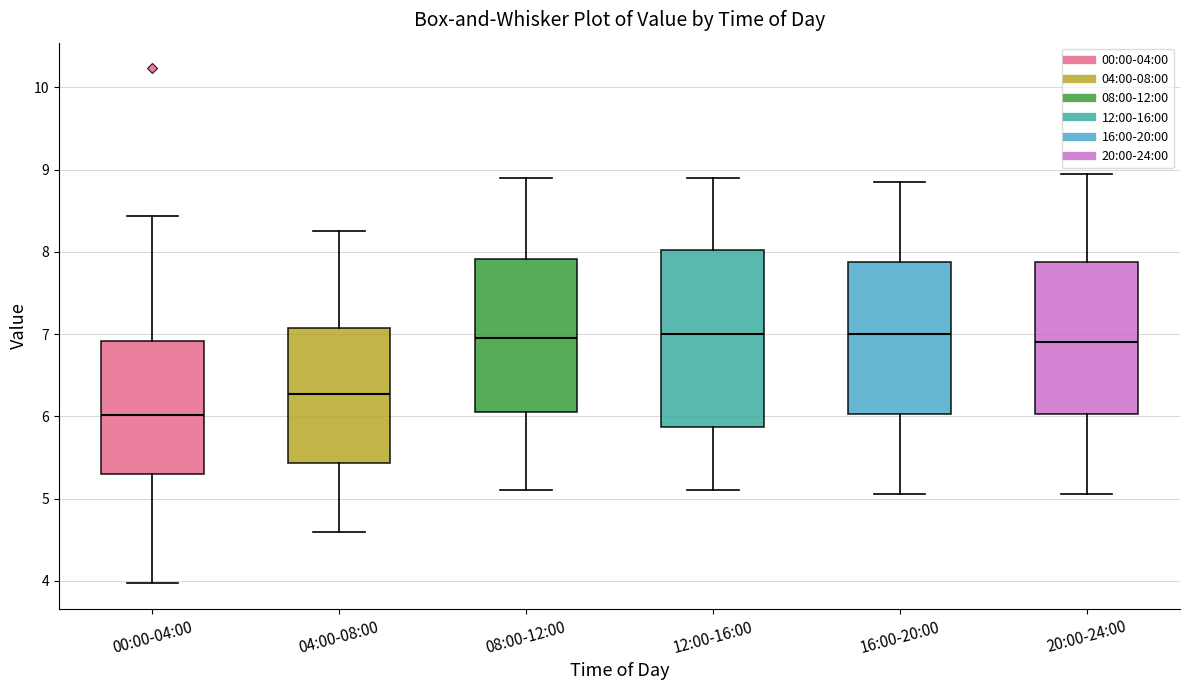

Reading left to right, read every box against the y-axis: the position of its median line, the range the box covers, and the ends of its whiskers. The values are not printed on the chart, so give them approximately, as read against the axis.

00:00-04:00: median 6.0, box 5.3 to 6.9, whiskers 4.0 to 8.4
04:00-08:00: median 6.3, box 5.4 to 7.1, whiskers 4.6 to 8.3
08:00-12:00: median 7.0, box 6.1 to 7.9, whiskers 5.1 to 8.9
12:00-16:00: median 7.0, box 5.9 to 8.0, whiskers 5.1 to 8.9
16:00-20:00: median 7.0, box 6.0 to 7.9, whiskers 5.1 to 8.9
20:00-24:00: median 6.9, box 6.0 to 7.9, whiskers 5.1 to 9.0